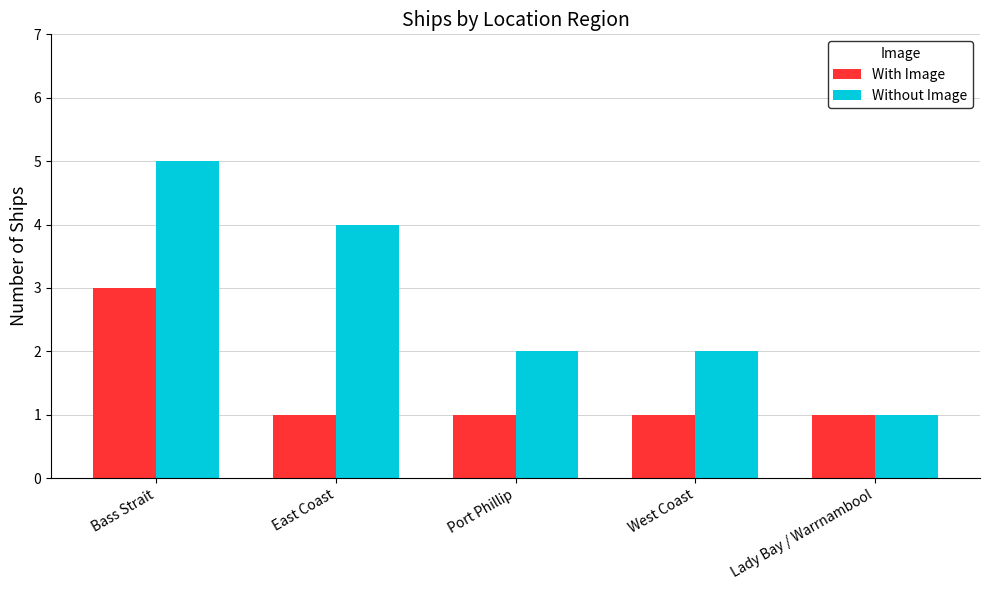

What is the average value of the With Image series?

1